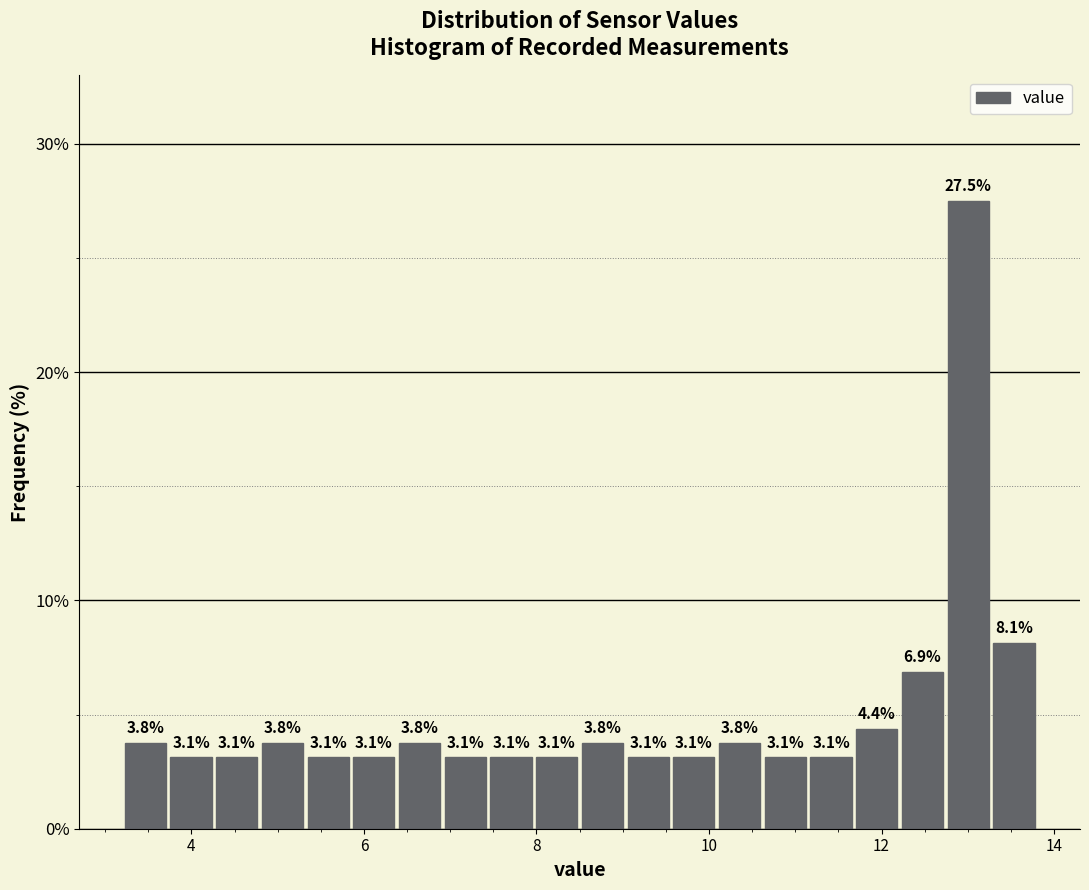

Read against the x-axis, roughly where is the centre of the tallest bar?

13.0